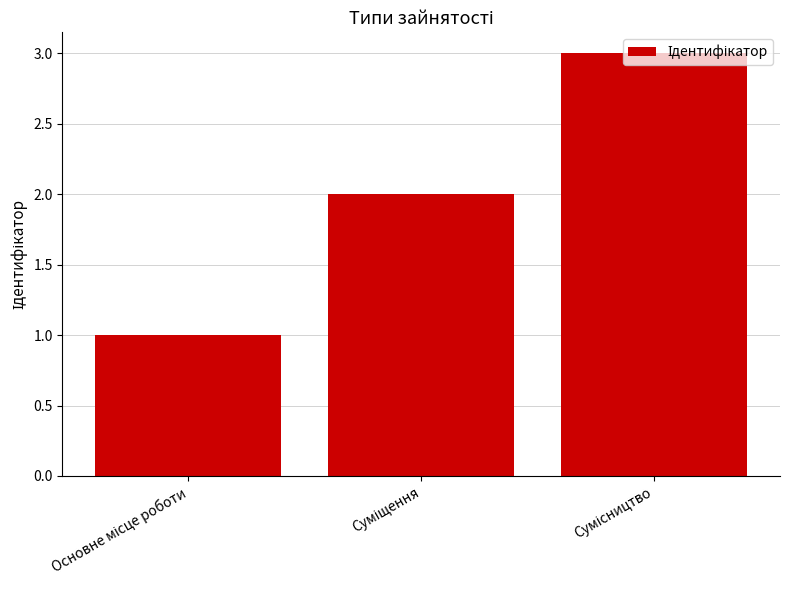

What is the sum of all values?

6